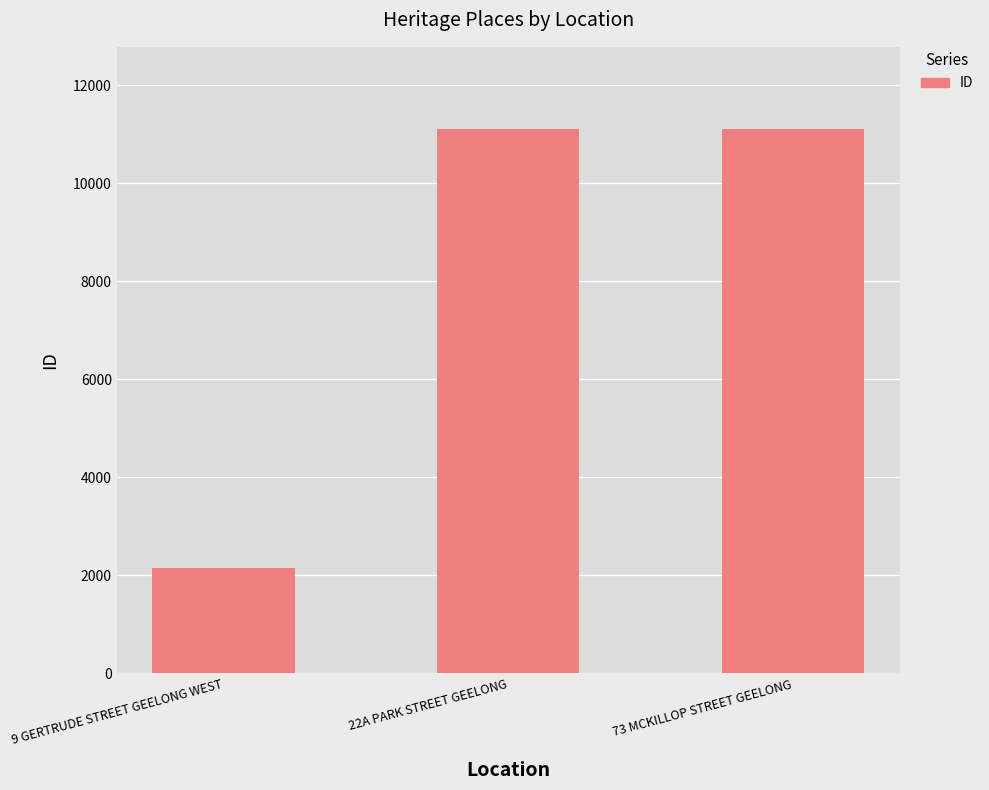

What is the label of the 1st bar from the right?

73 MCKILLOP STREET GEELONG